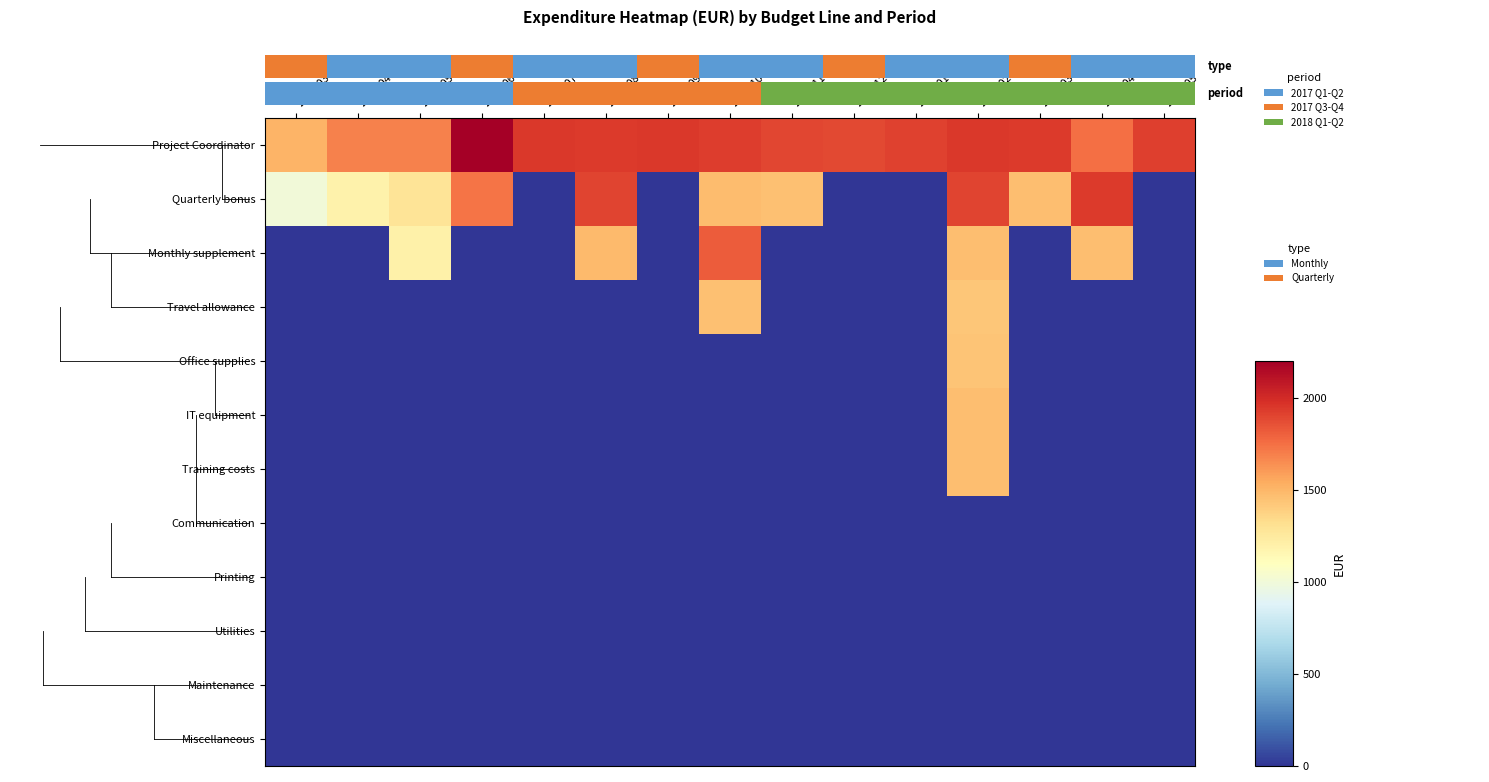

Count the Office supplies values in the range 0 to 1.

14